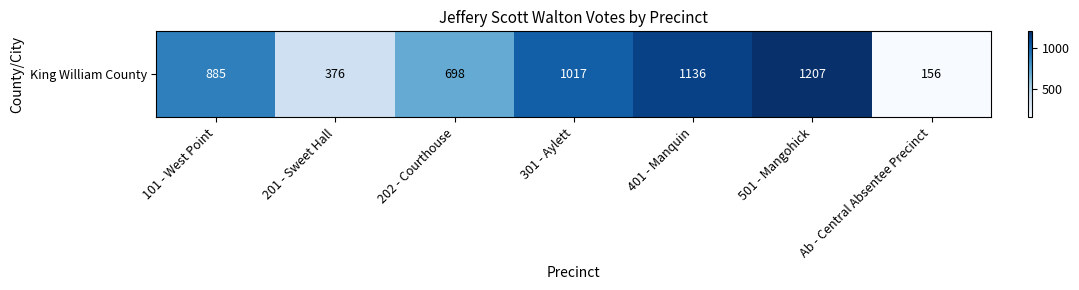

Rank the categories by value from lowest to highest.

Ab - Central Absentee Precinct, 201 - Sweet Hall, 202 - Courthouse, 101 - West Point, 301 - Aylett, 401 - Manquin, 501 - Mangohick